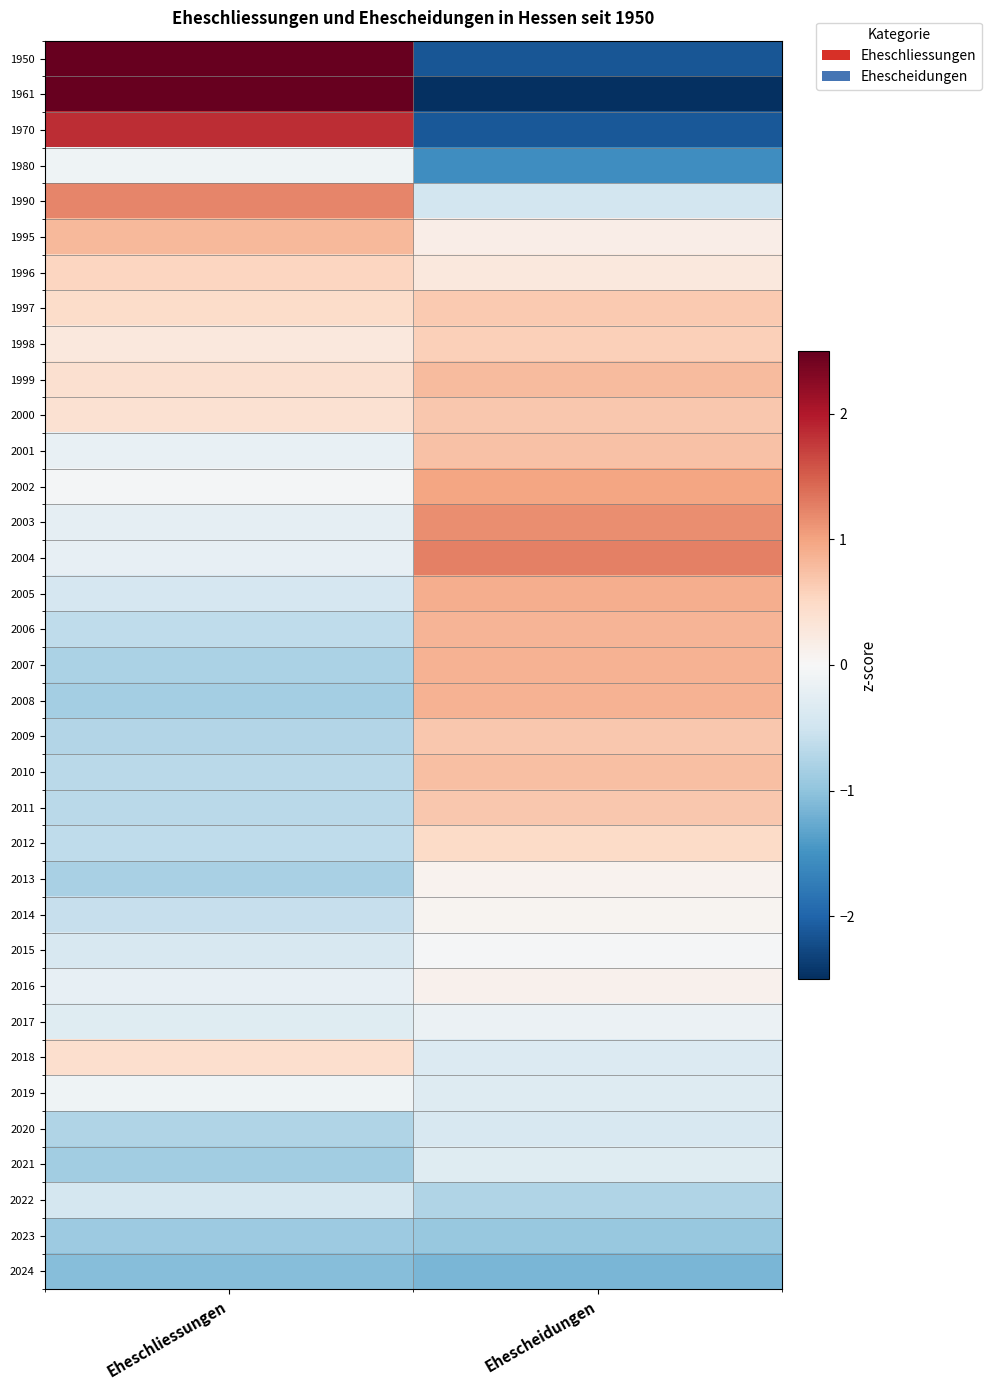

Which series has the largest range (max minus min)?

1961